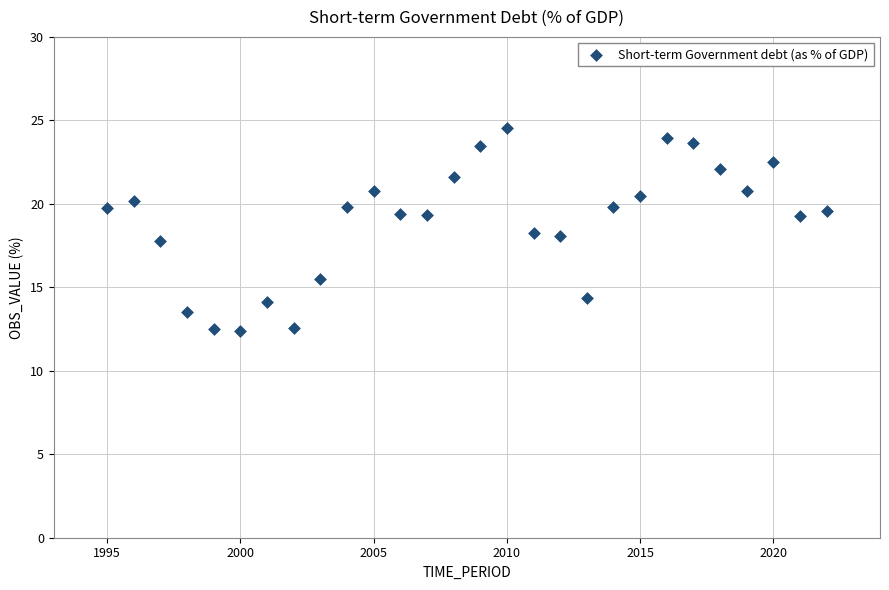

What is the range of Y values (max minus min)?

12.2